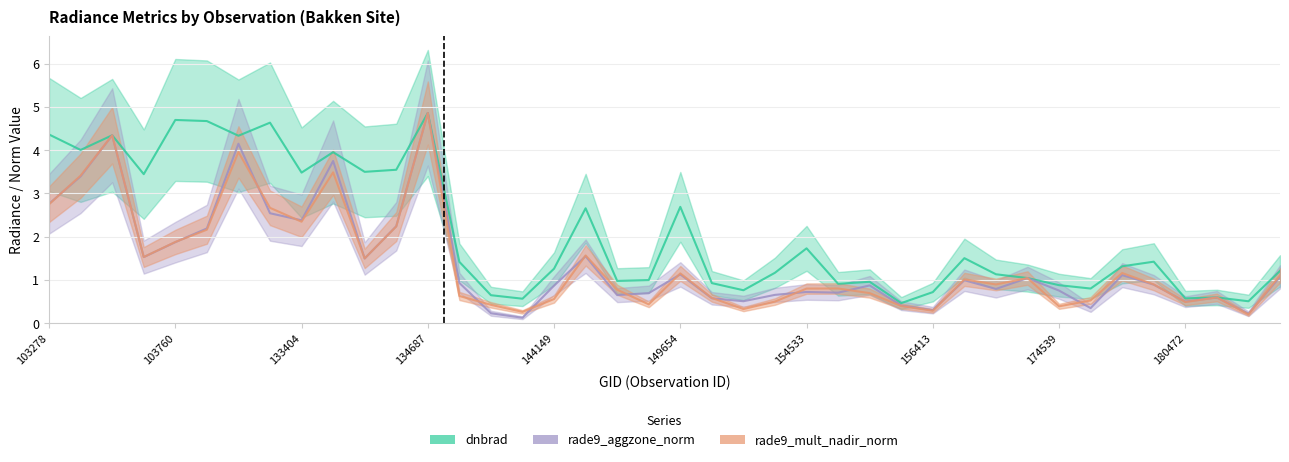

Count the number of categories in the chart.

40